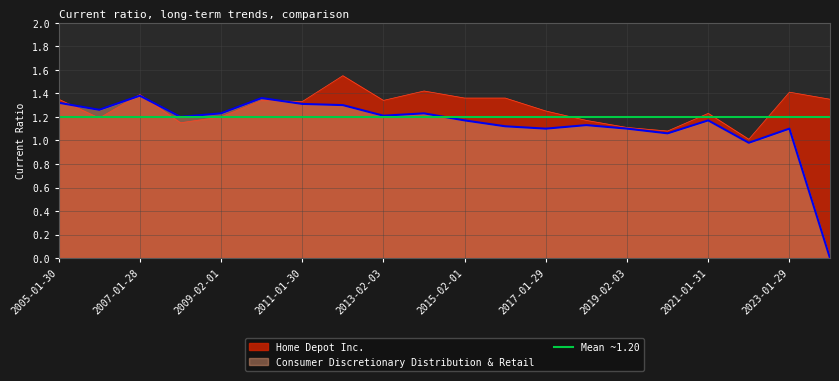

True or false: Consumer Discretionary Distribution & Retail and Home Depot Inc. intersect in this chart.

True